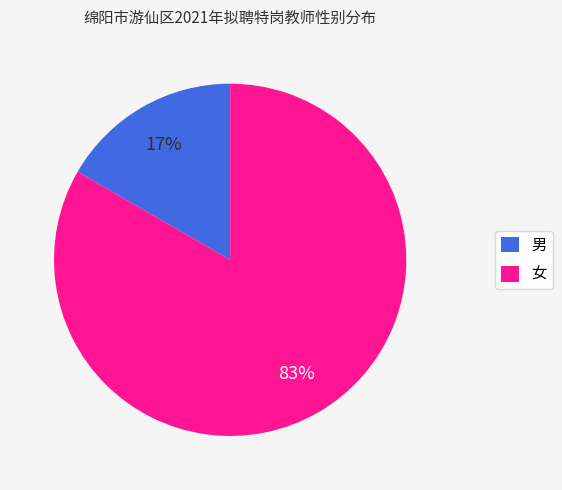

Between 男 and 女, which is larger?

女